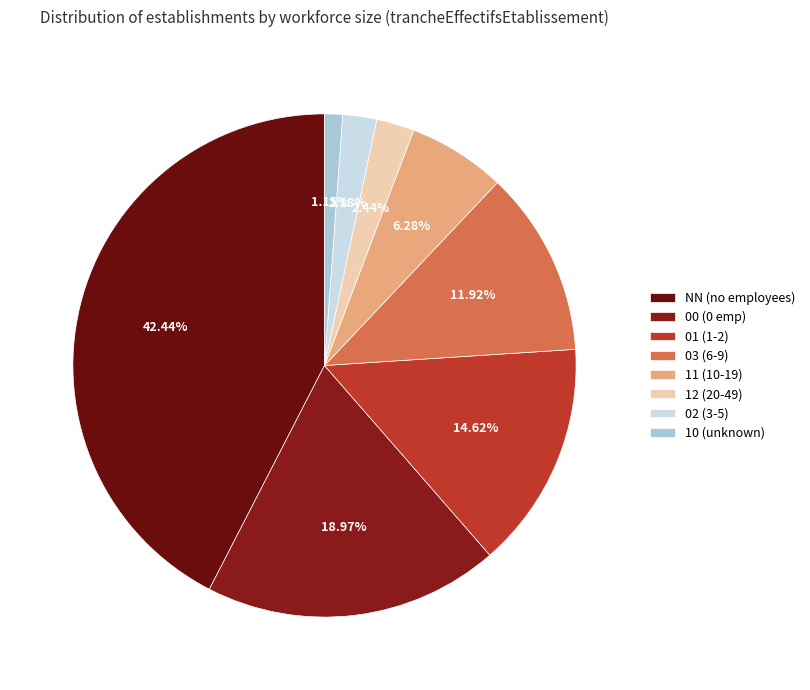

Between 03 and 10, which is larger?

03